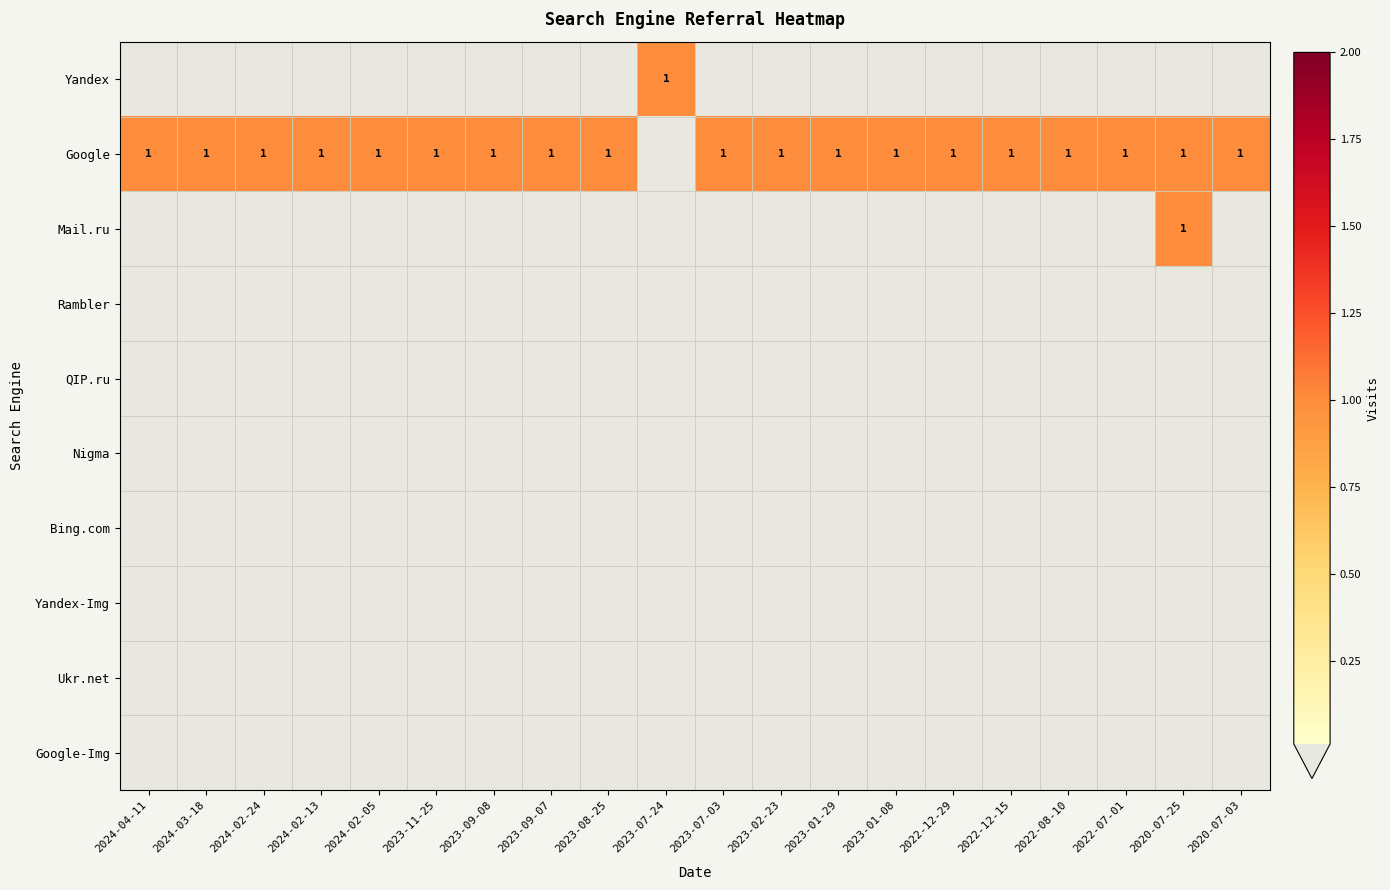

Between 2023-02-23 and 2023-01-08, which is larger?

2023-02-23